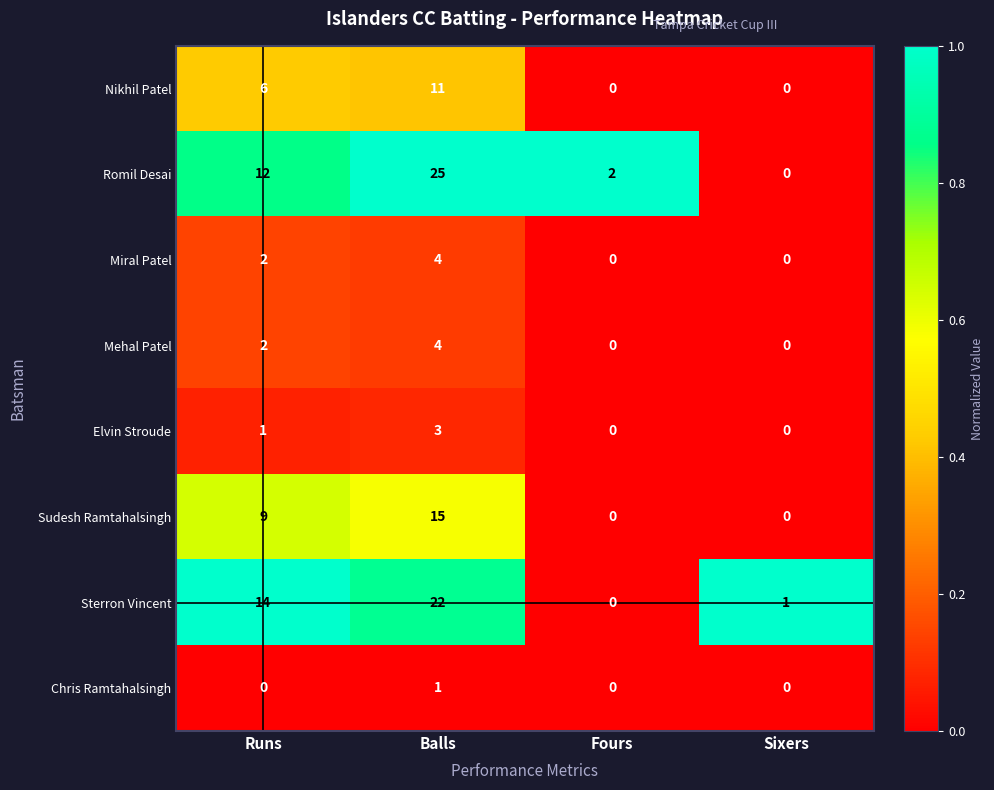

What is the difference between the highest and lowest values at Fours?

2